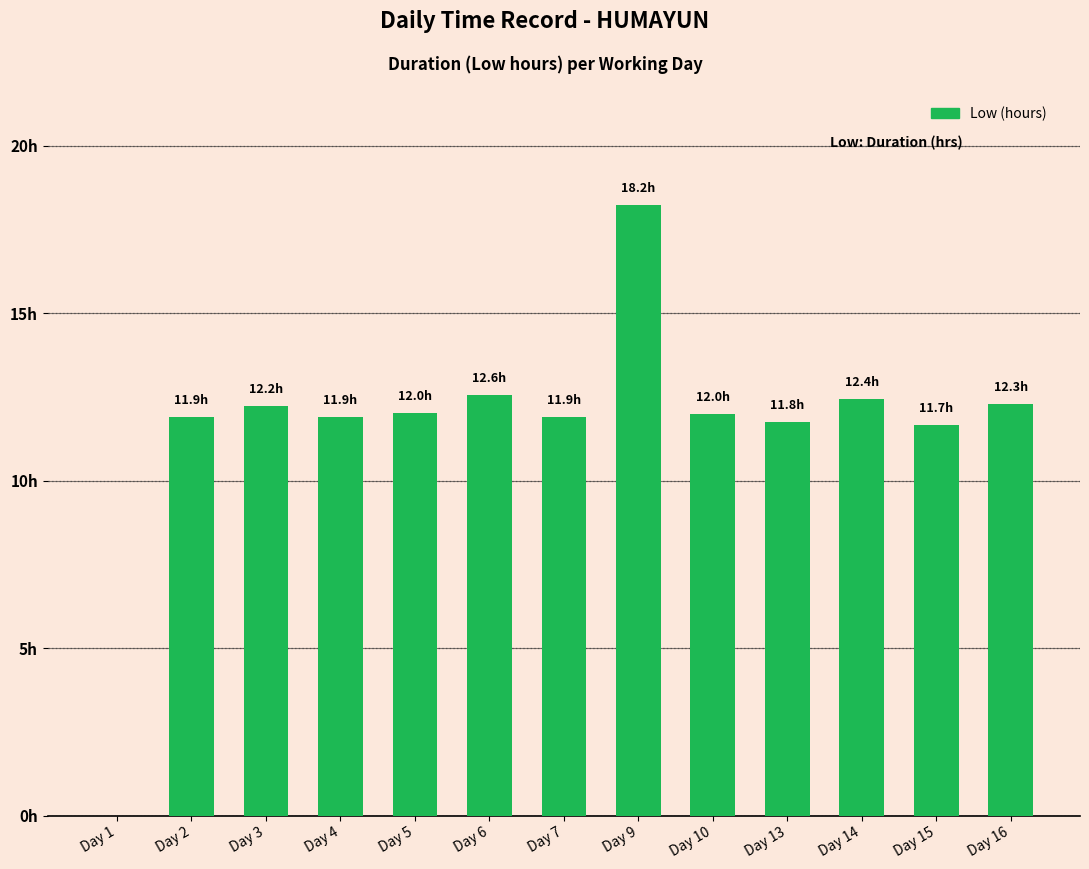

Rank the categories by value from lowest to highest.

Day 1, Day 15, Day 13, Day 2, Day 7, Day 4, Day 10, Day 5, Day 3, Day 16, Day 14, Day 6, Day 9